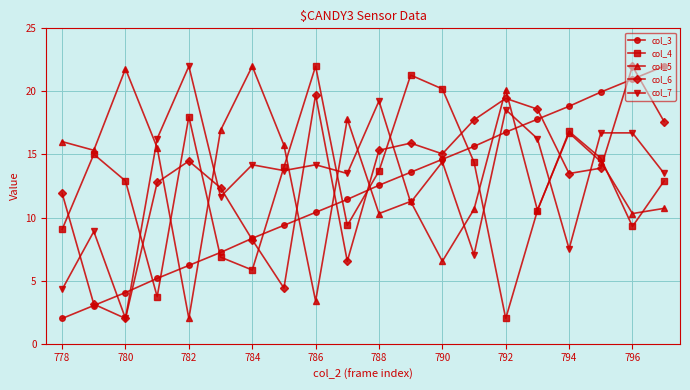

What is the value of the col_6 point at the 2nd from the left?

3.1